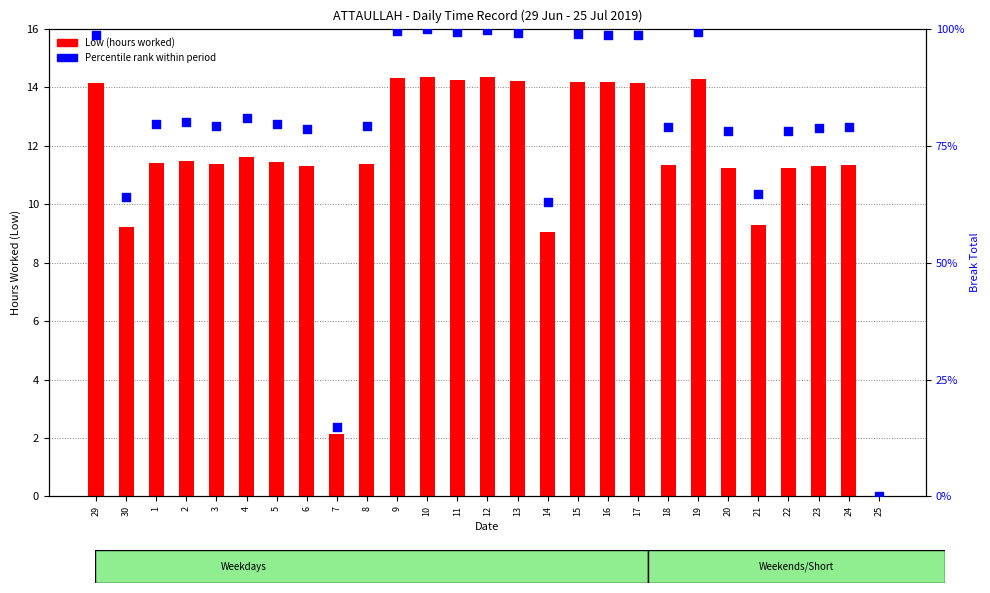

Which series has the widest spread of Y values?

Percentile rank within period